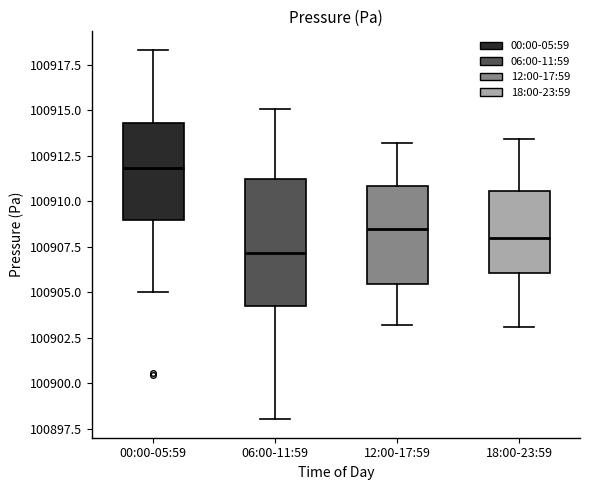

Where is the upper edge of the box for 12:00-17:59 on the y-axis? The values are not printed on the chart, so give them approximately, as read against the axis.

100911.0